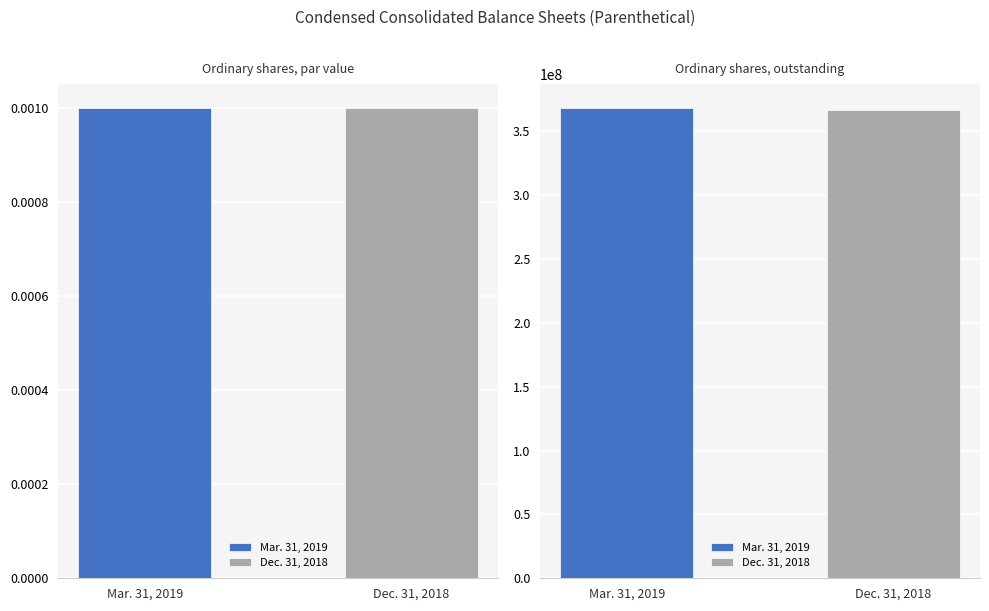

Does the chart contain stacked bars?

No